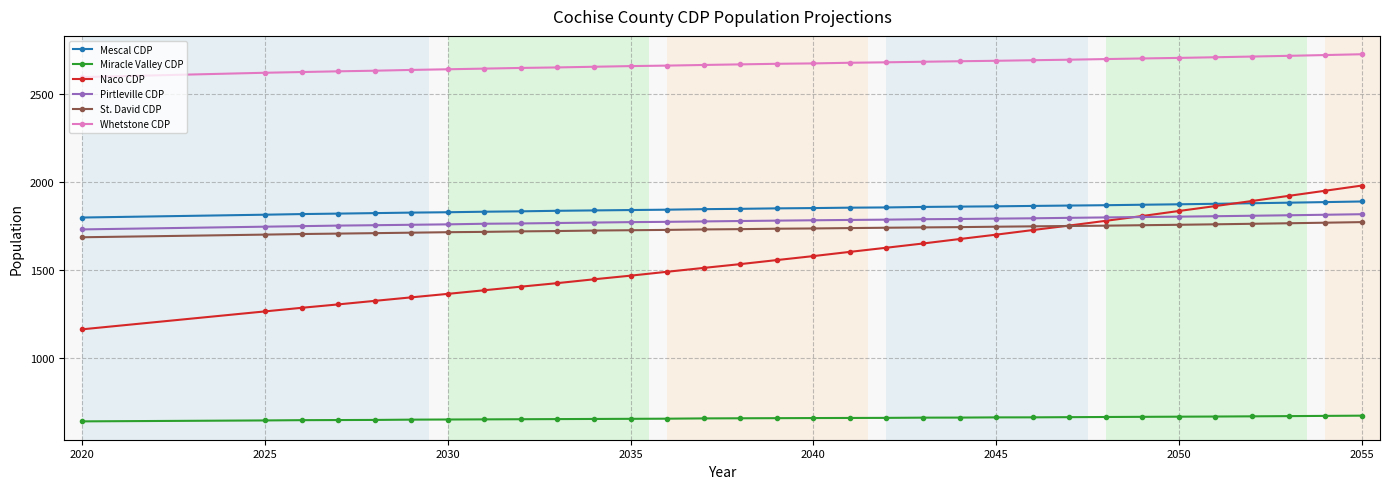

What is the value of the Naco CDP point at the 13th from the left?

1488.3